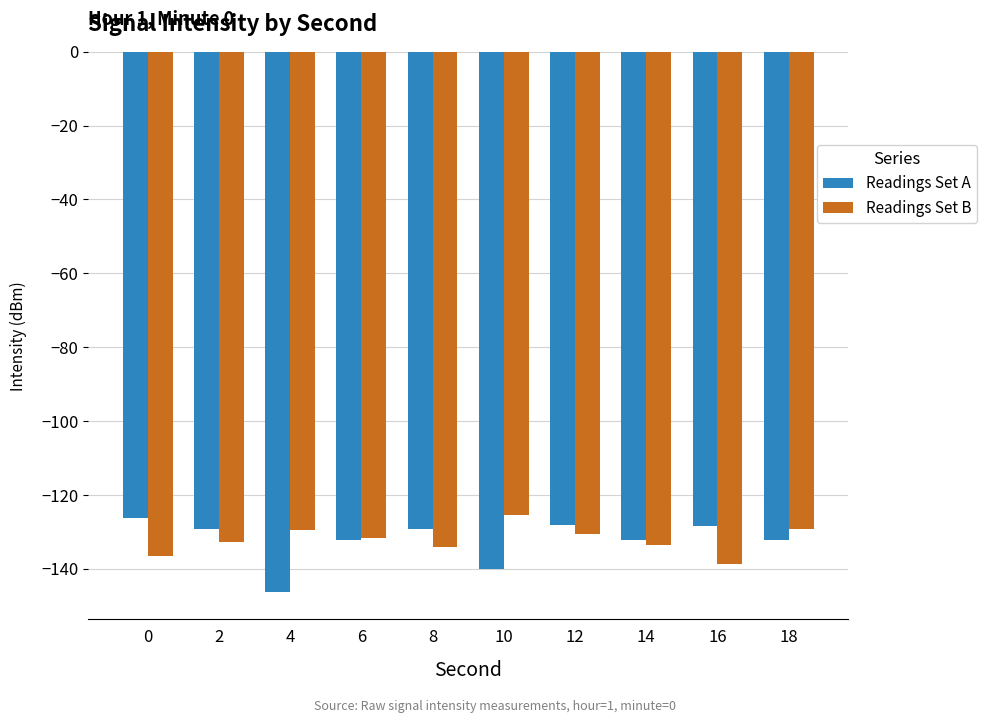

Is it true that Readings Set B equals -187.0 at 10?

False